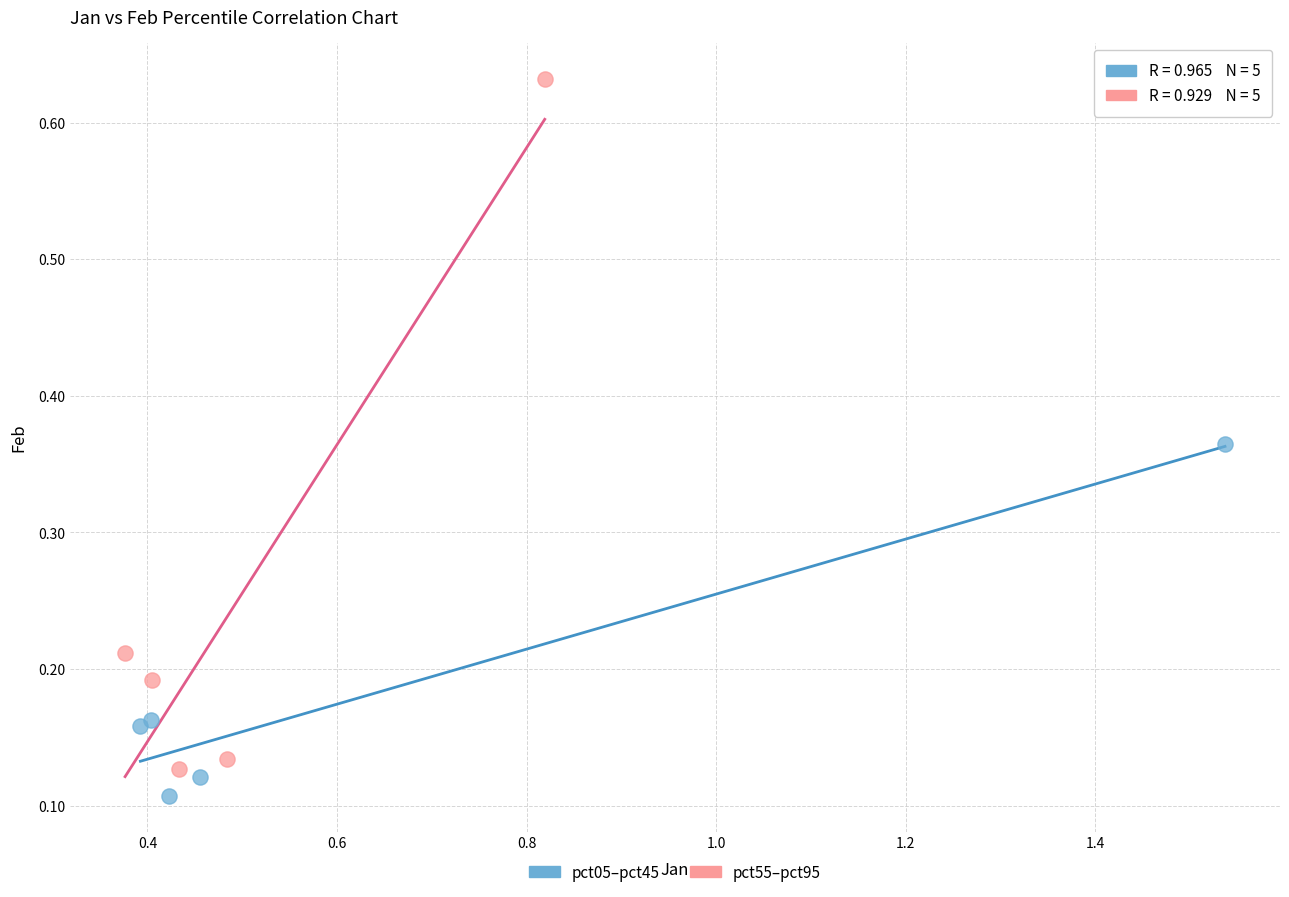

Which series contains the highest Y value?

pct55–pct95